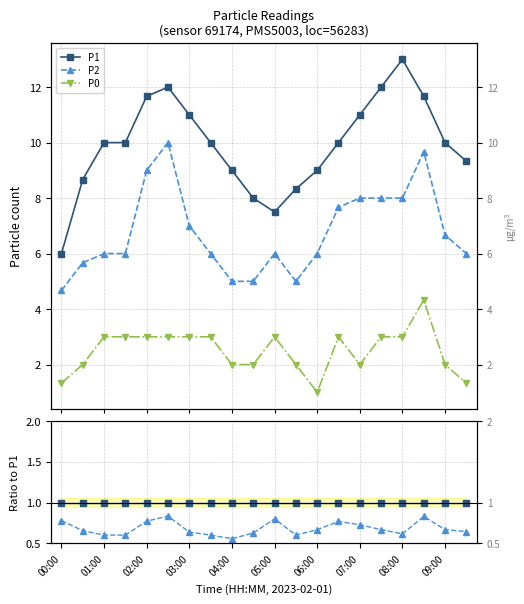

Rank the series at 01:00 from highest to lowest value.

P1, P2, P0